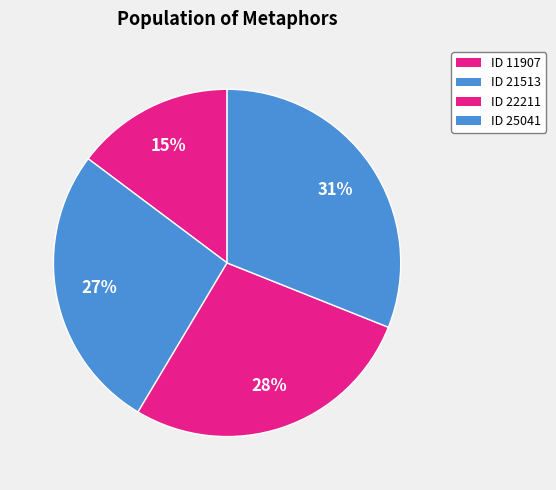

Rank the categories by value from highest to lowest.

25041, 22211, 21513, 11907